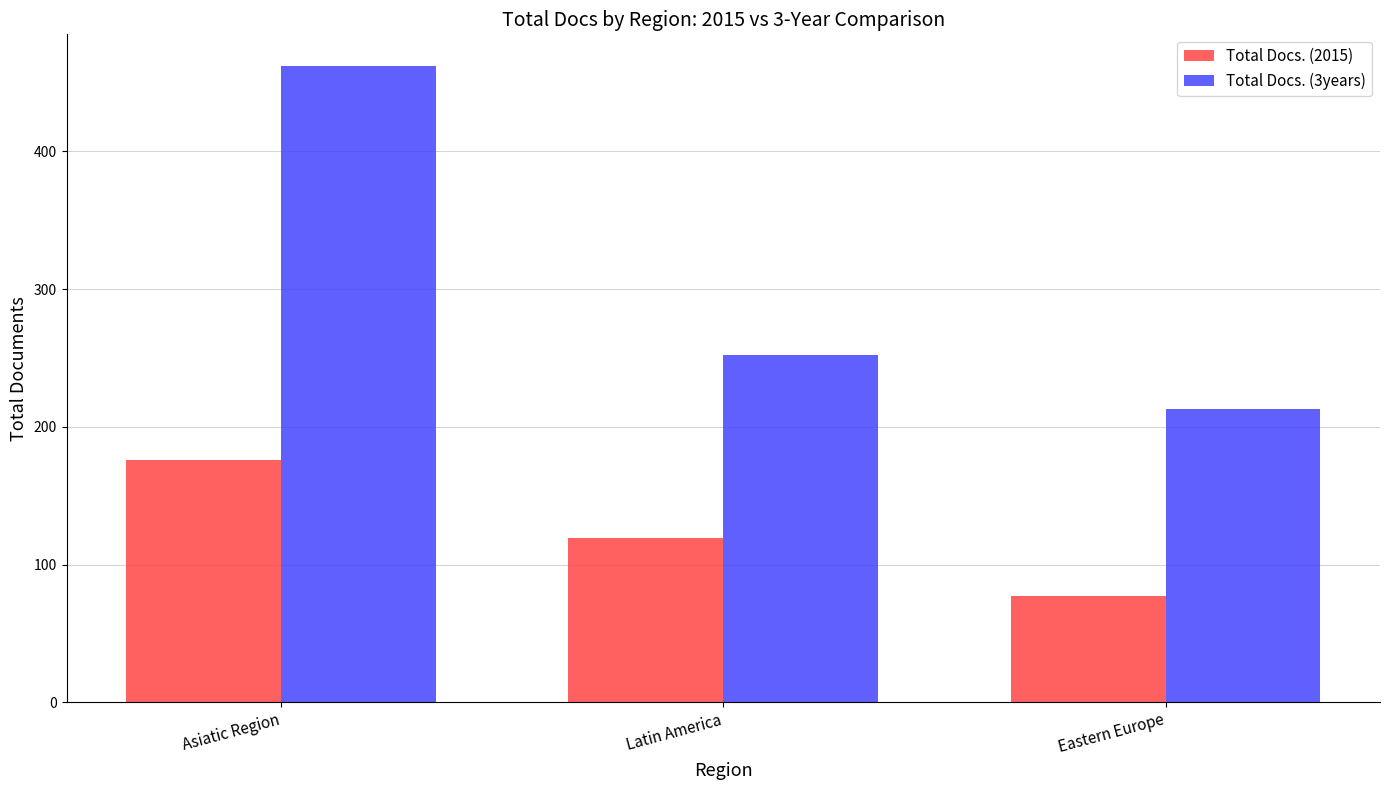

At how many categories does at least one series exceed 134?

3